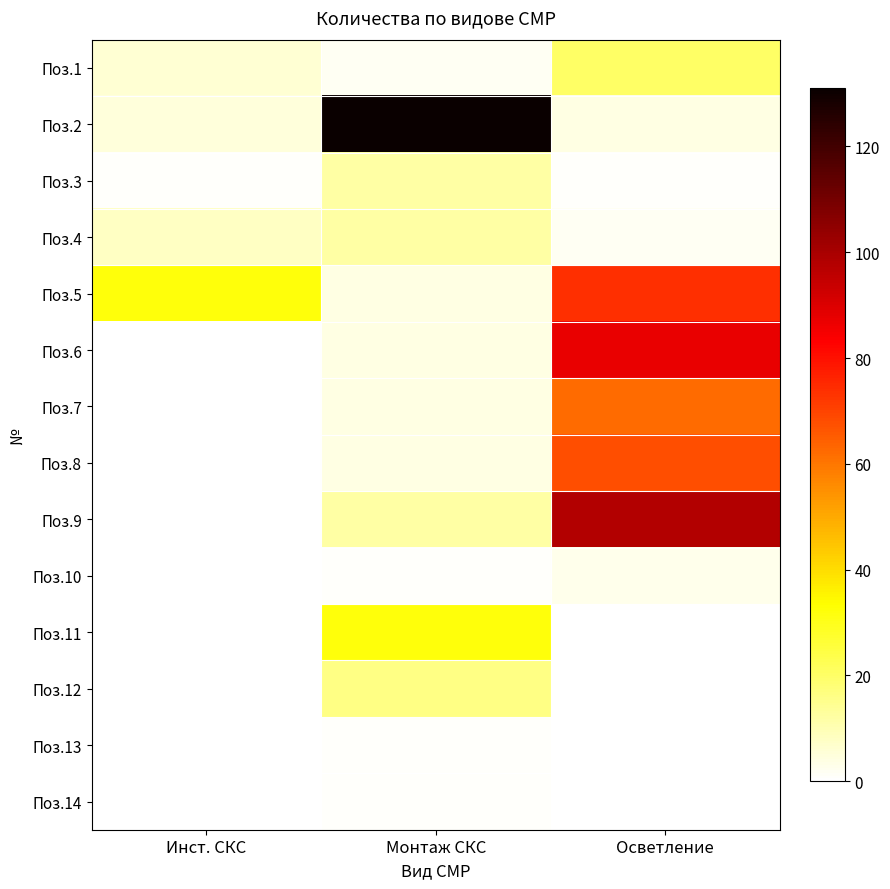

Reading left to right, transcribe all the data shown in this chart.

Поз.1: Инст. СКС=6	Монтаж СКС=2	Осветление=20
Поз.2: Инст. СКС=5	Монтаж СКС=131	Осветление=4
Поз.3: Инст. СКС=1	Монтаж СКС=12	Осветление=1
Поз.4: Инст. СКС=8	Монтаж СКС=12	Осветление=2
Поз.5: Инст. СКС=32	Монтаж СКС=4	Осветление=74
Поз.6: Инст. СКС=0	Монтаж СКС=4	Осветление=87
Поз.7: Инст. СКС=0	Монтаж СКС=4	Осветление=62
Поз.8: Инст. СКС=0	Монтаж СКС=4	Осветление=68
Поз.9: Инст. СКС=0	Монтаж СКС=12	Осветление=98
Поз.10: Инст. СКС=0	Монтаж СКС=1	Осветление=3
Поз.11: Инст. СКС=0	Монтаж СКС=32	Осветление=0
Поз.12: Инст. СКС=0	Монтаж СКС=16	Осветление=0
Поз.13: Инст. СКС=0	Монтаж СКС=1	Осветление=0
Поз.14: Инст. СКС=0	Монтаж СКС=1	Осветление=0